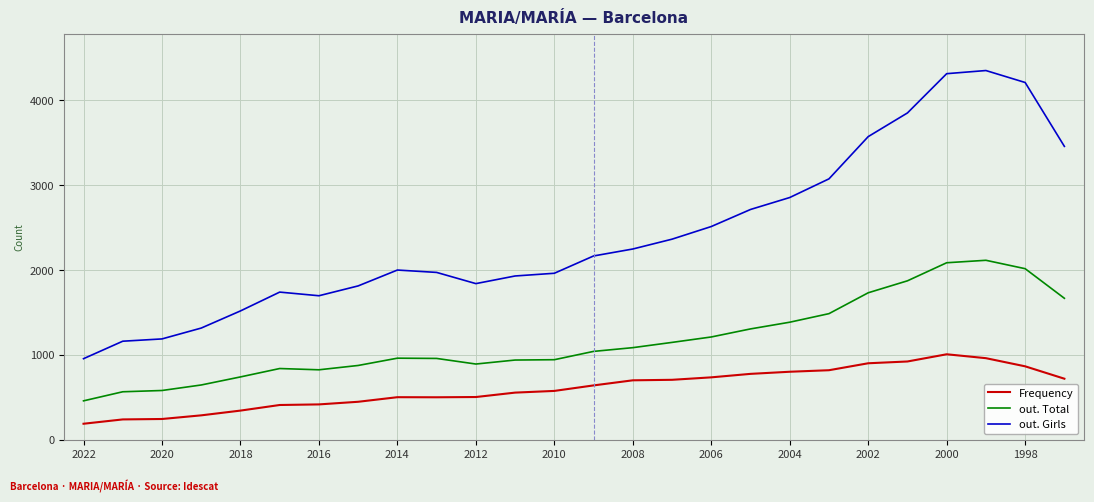

Rank the series by their average value, from lowest to highest.

Frequency, out. Total, out. Girls